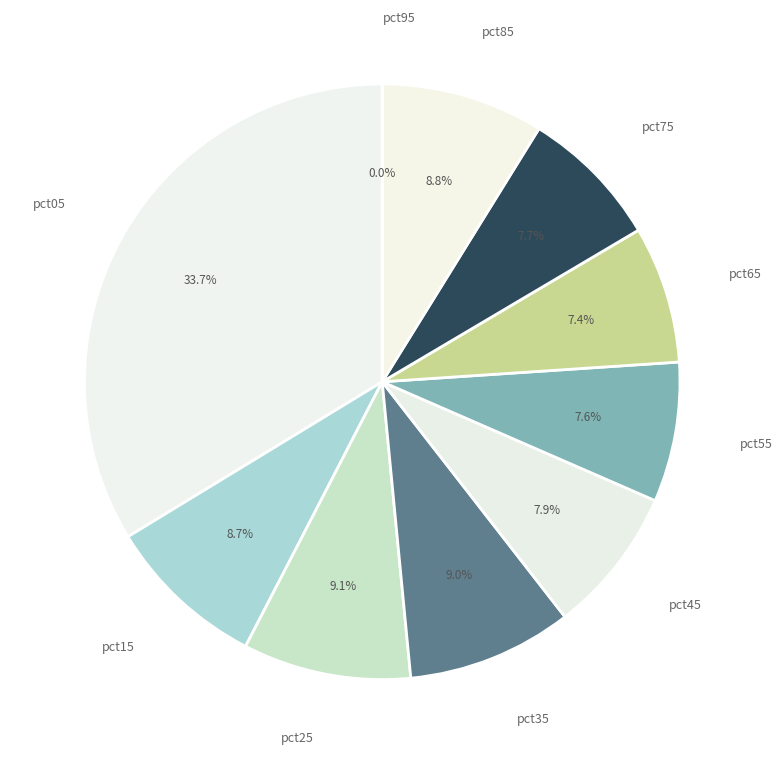

Is there any slice that represents more than half of the pie?

No